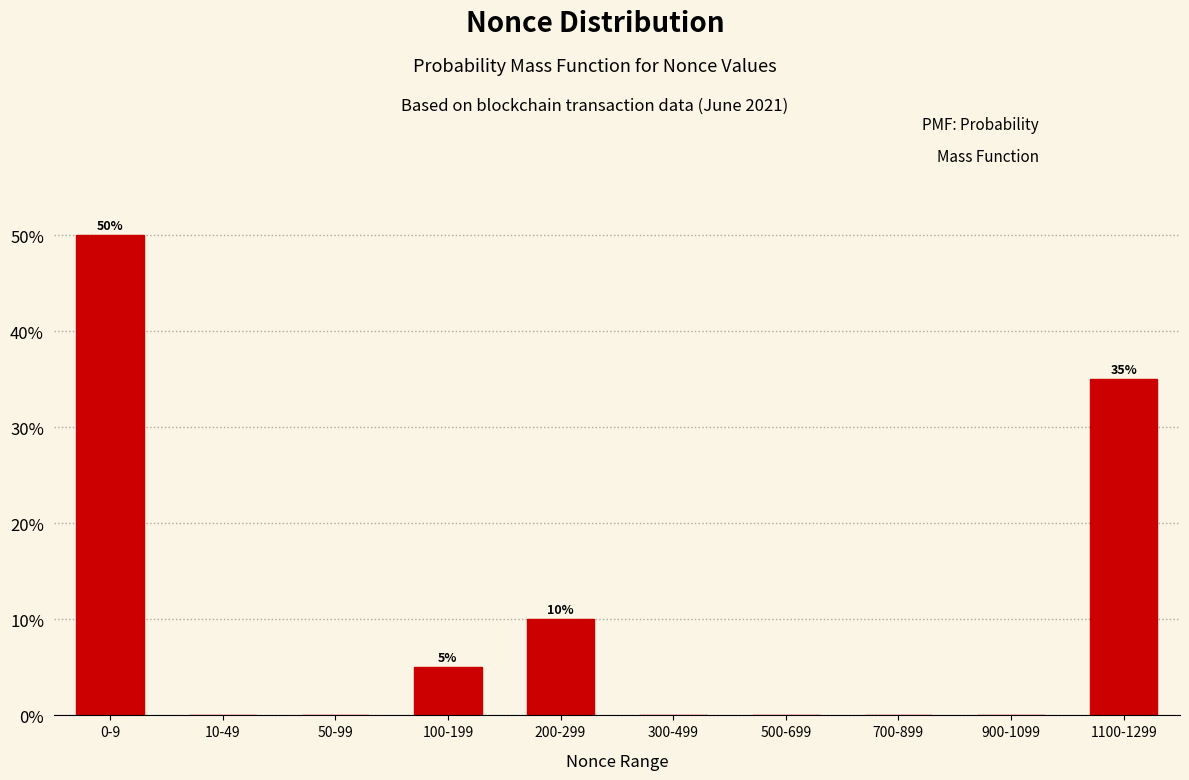

Reading right to left, list all the values displayed in this chart.

1100-1299=35	900-1099=0	700-899=0	500-699=0	300-499=0	200-299=10	100-199=5	50-99=0	10-49=0	0-9=50